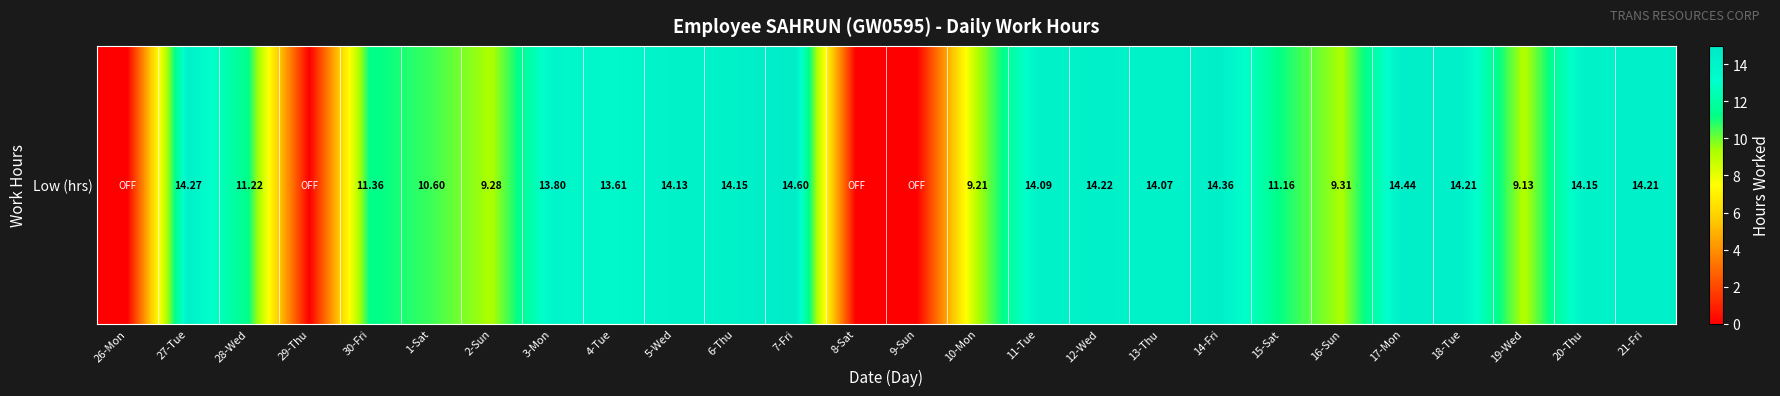

At which category does the chart reach its peak across all series?

7-Fri